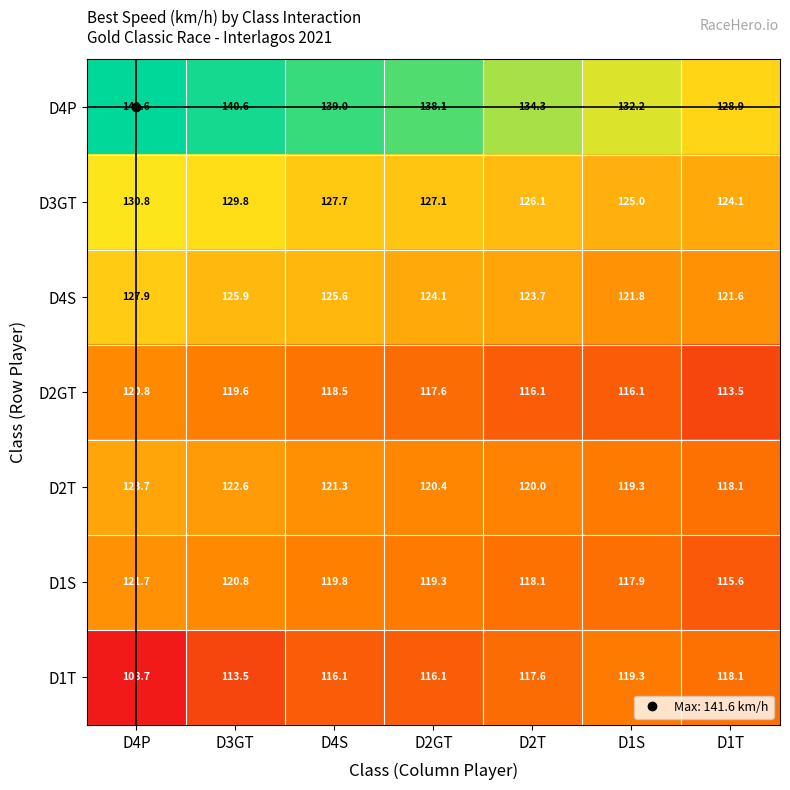

What is the maximum value shown in the chart?

141.6